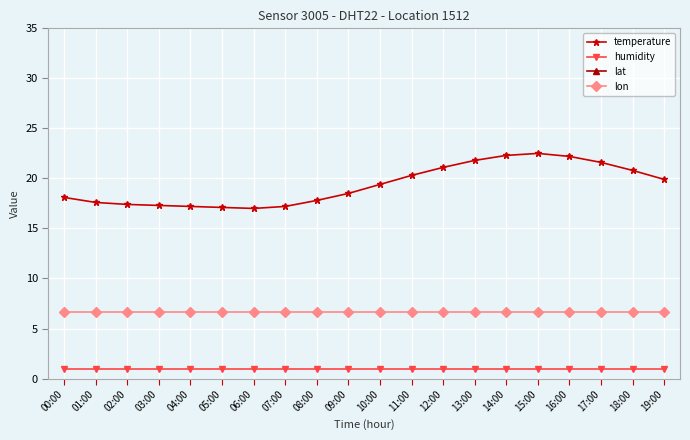

What is the value of the temperature point at the 2nd from the left?

17.6